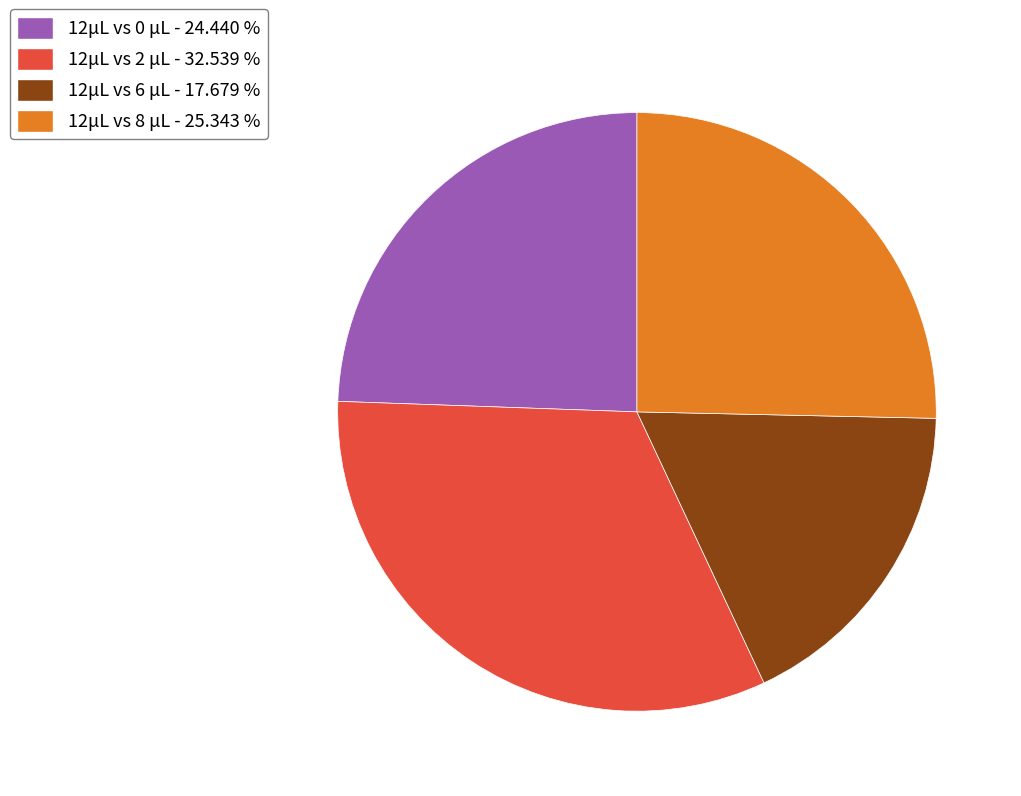

Which has a higher value, 12μL vs 0 μL or 12μL vs 8 μL?

12μL vs 8 μL